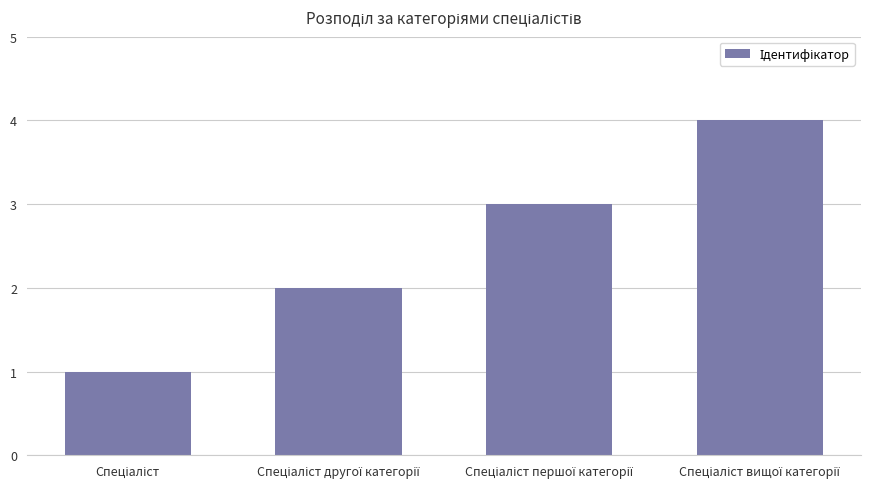

What is the sum of all values?

10